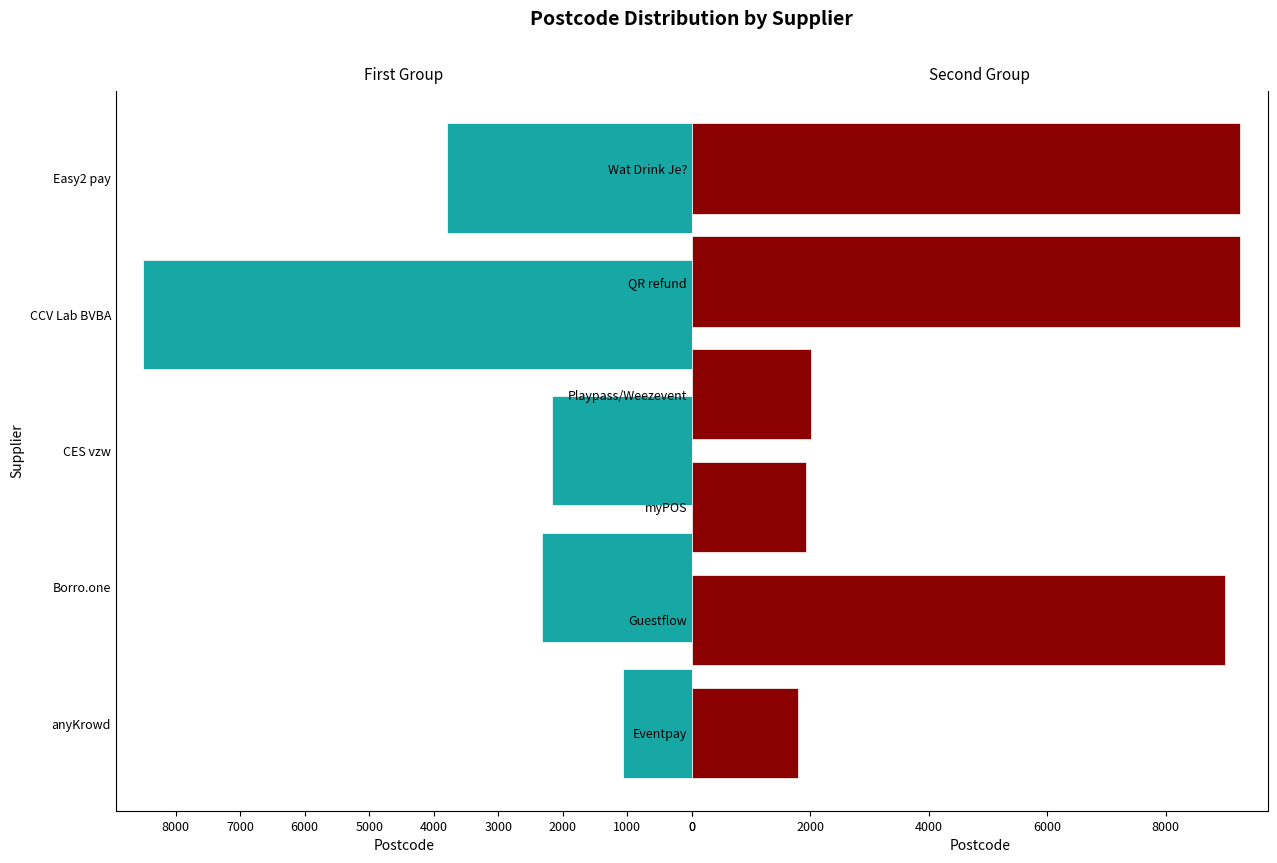

The chart shows a value of 5714 at CCV Lab BVBA. True or false?

False